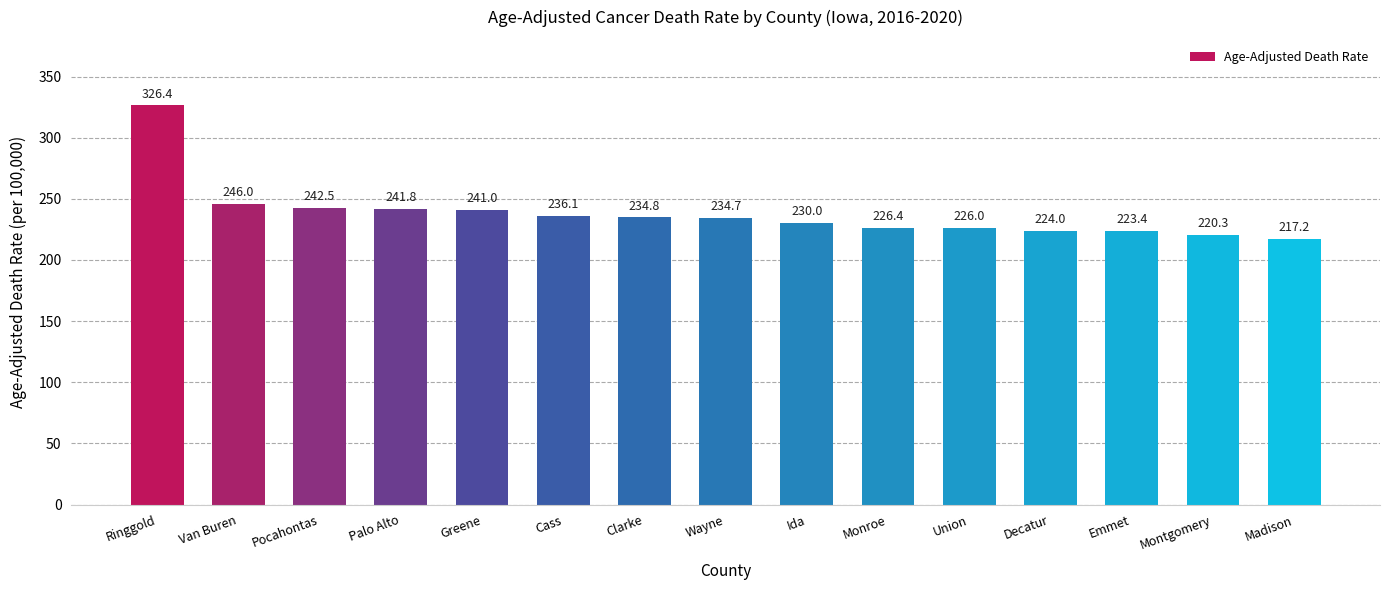

List the labels in order of value, largest first.

Ringgold, Van Buren, Pocahontas, Palo Alto, Greene, Cass, Clarke, Wayne, Ida, Monroe, Union, Decatur, Emmet, Montgomery, Madison